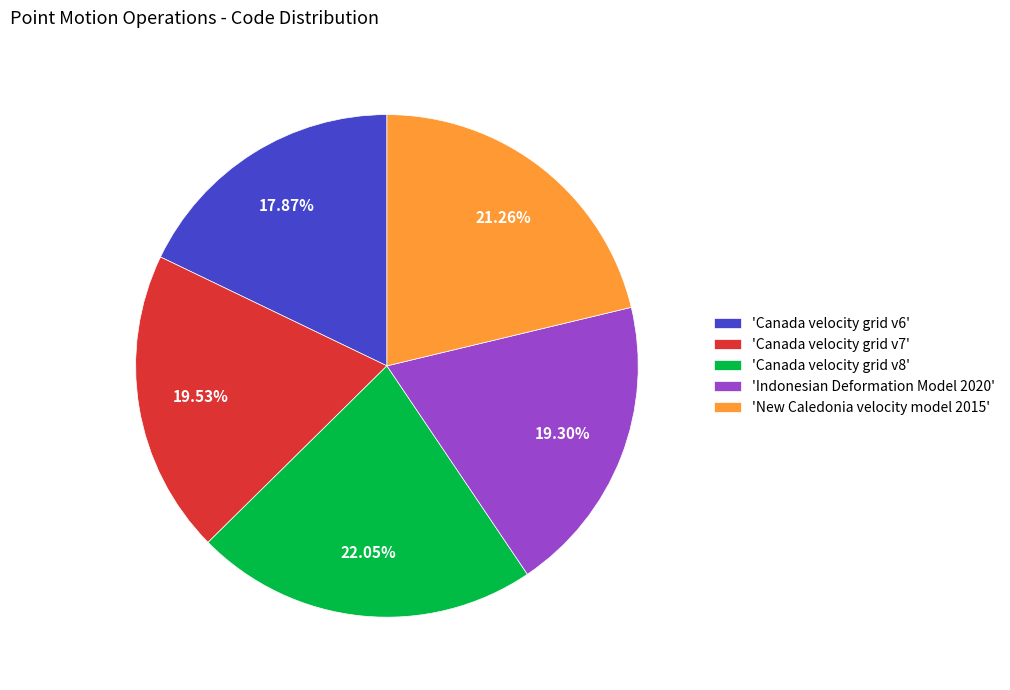

Approximately how many times larger is the value at 'New Caledonia velocity model 2015' compared to 'Canada velocity grid v8'?

1.0